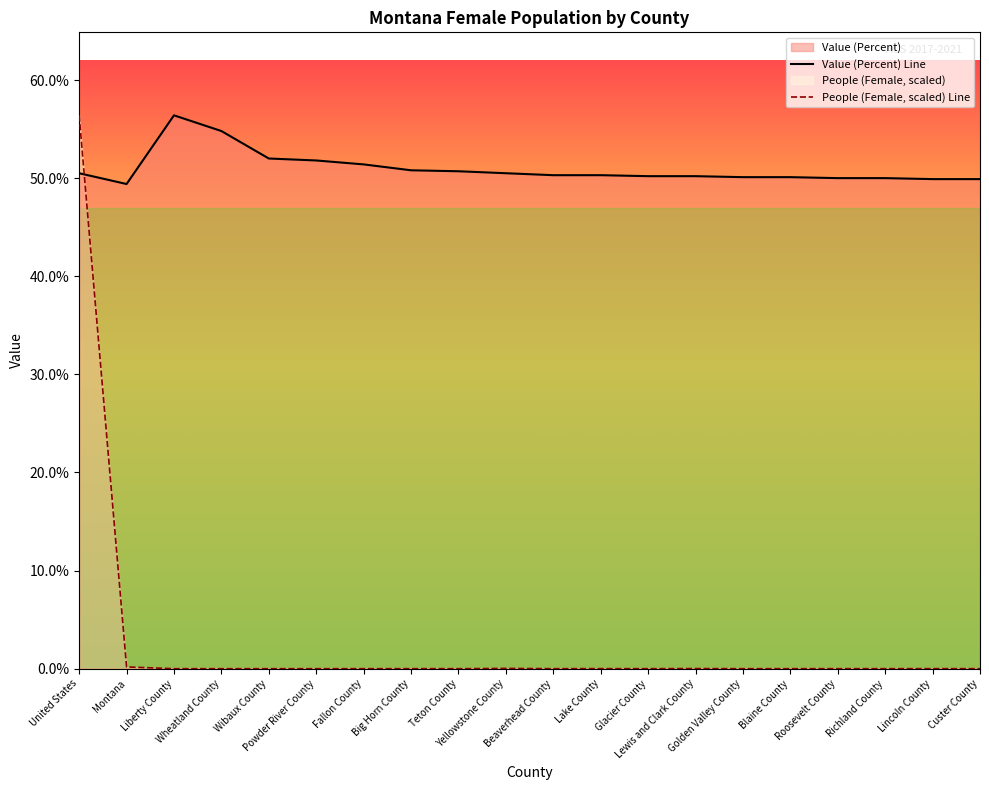

What is the difference between the second highest and second lowest values in the People (Female, scaled) Line series?

0.2